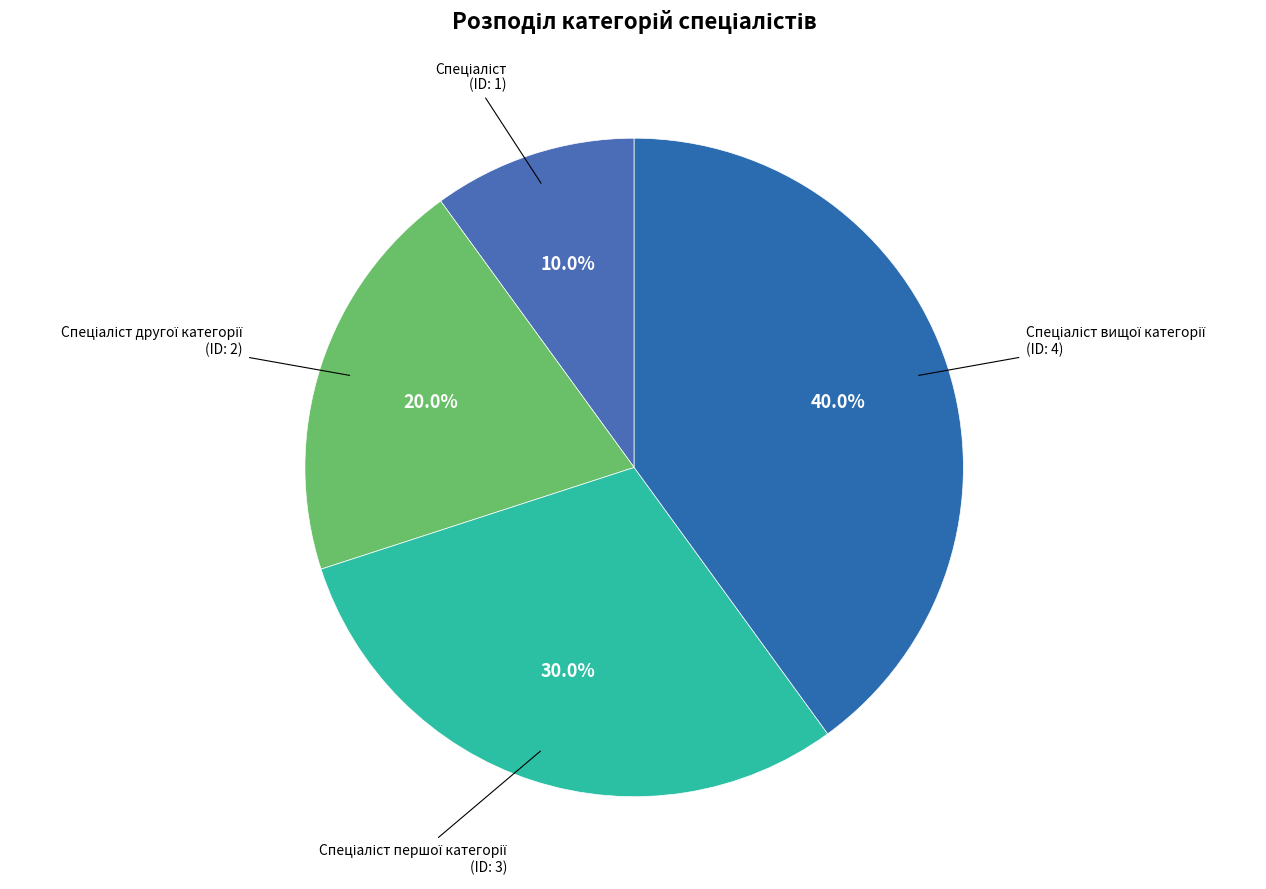

Is there any slice that represents more than half of the pie?

No